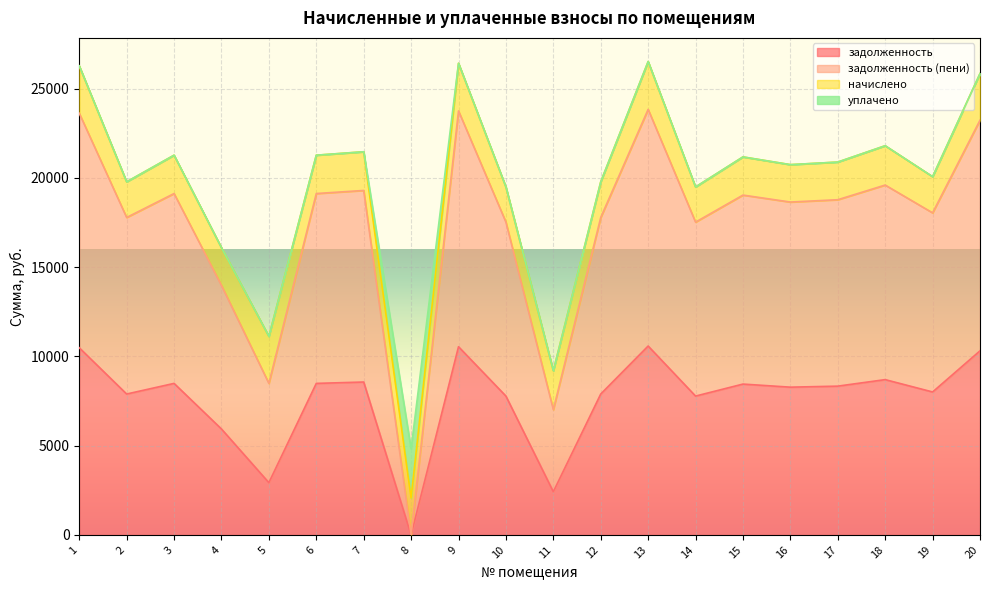

How many data points does each series have?

20